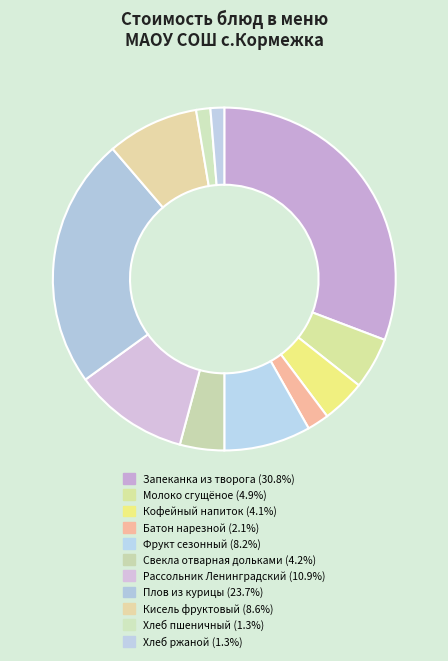

Which has a higher value, Фрукт сезонный or Свекла отварная дольками?

Фрукт сезонный